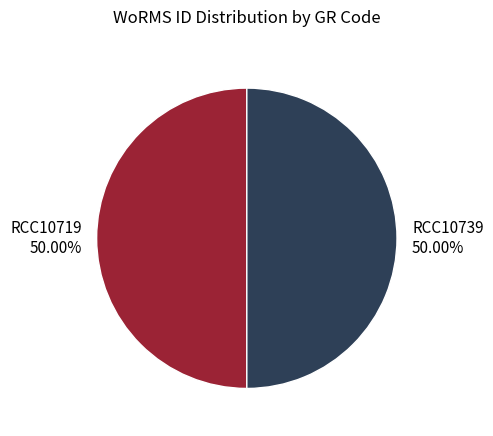

The RCC10739 slice represents 50% of the pie. True or false?

True